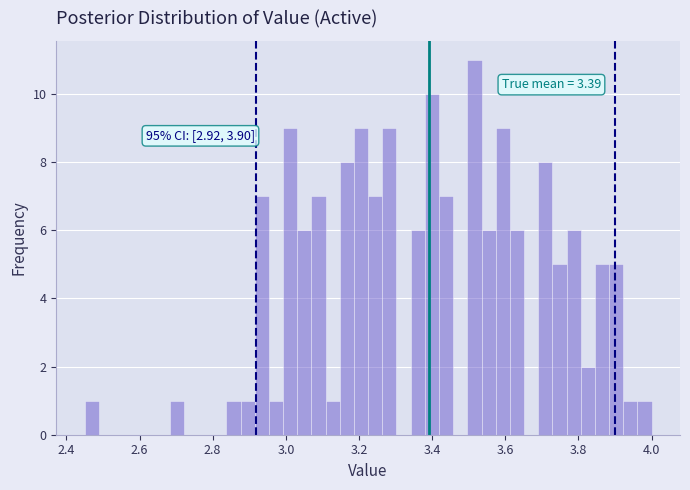

Around what value on the x-axis is the tallest bar? Give the approximate position of its centre, as read against the axis.

3.52